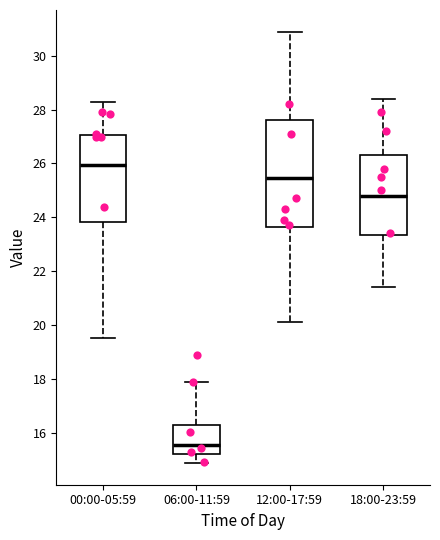

Comparing the boxes themselves (not the whiskers), which one is the tallest?

12:00-17:59